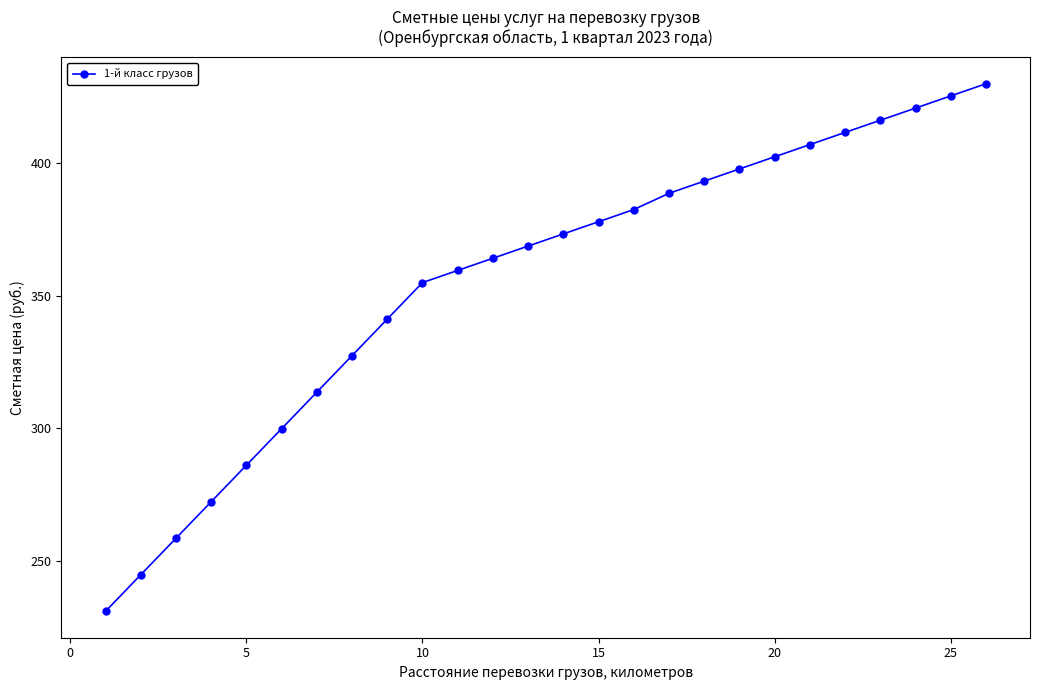

What is the value of the 7th point from the left?

313.6